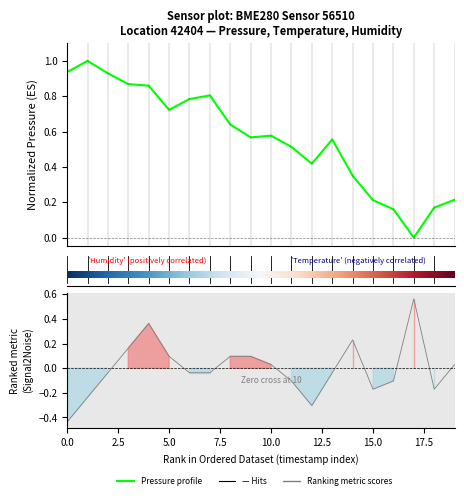

Between 2023-03-03T00:08:33 and 2023-03-03T00:44:30, which series saw the biggest shift?

pressure